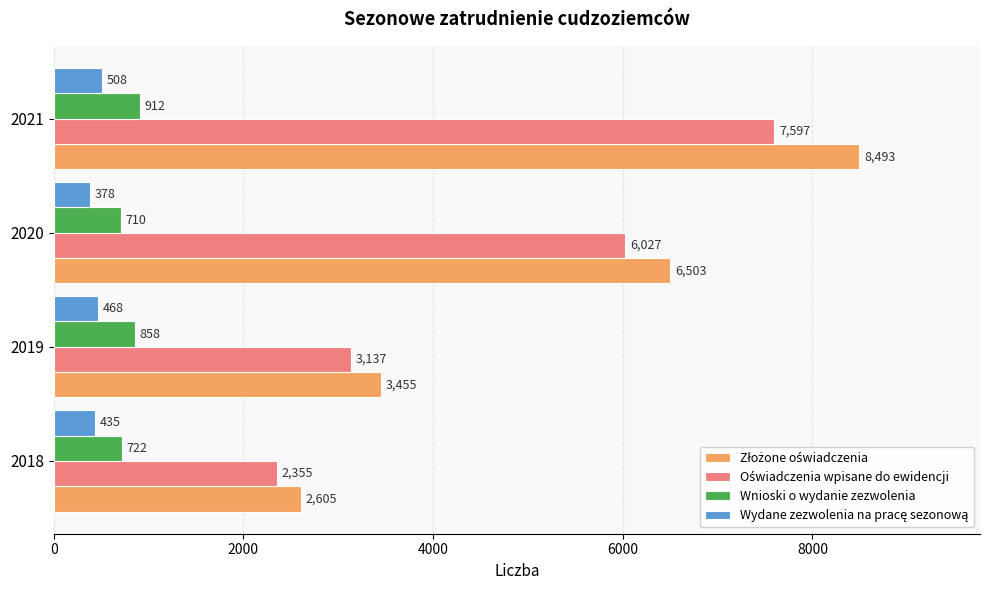

The value of Wnioski o wydanie zezwolenia at 2021 is 912. True or false?

True